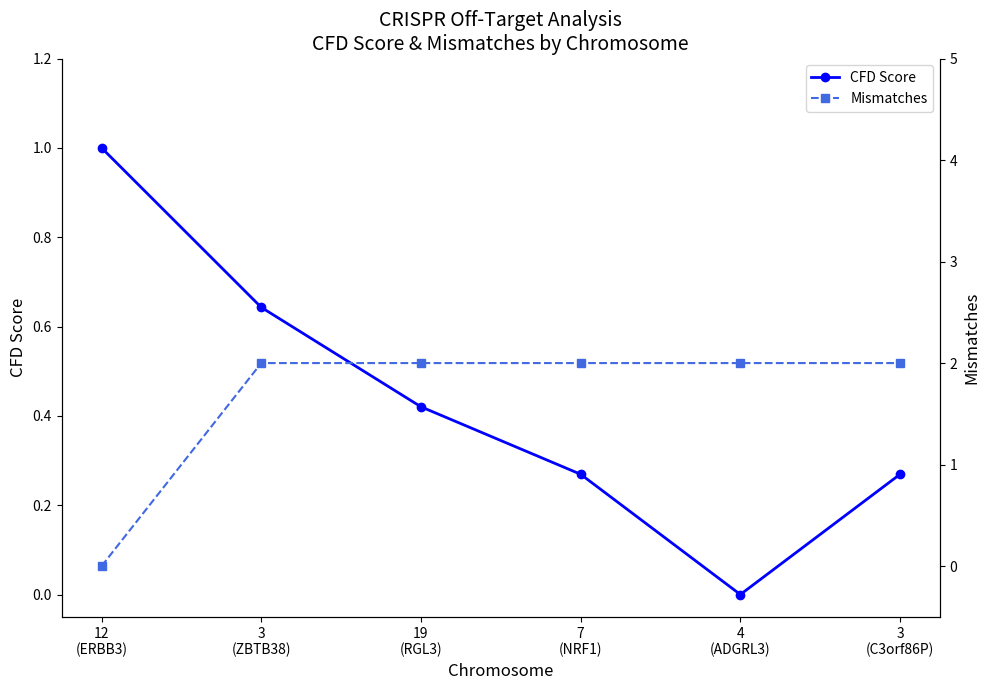

Which label corresponds to the smallest value in the chart?

4
(ADGRL3)